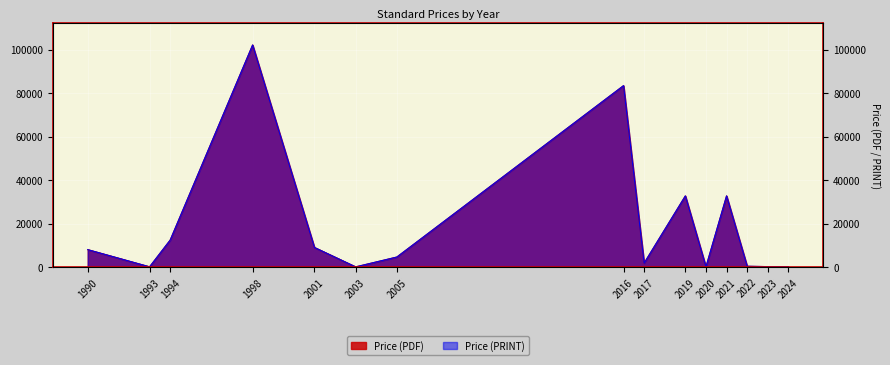

What value does the Price (PRINT) series have at 2019?

32700.0